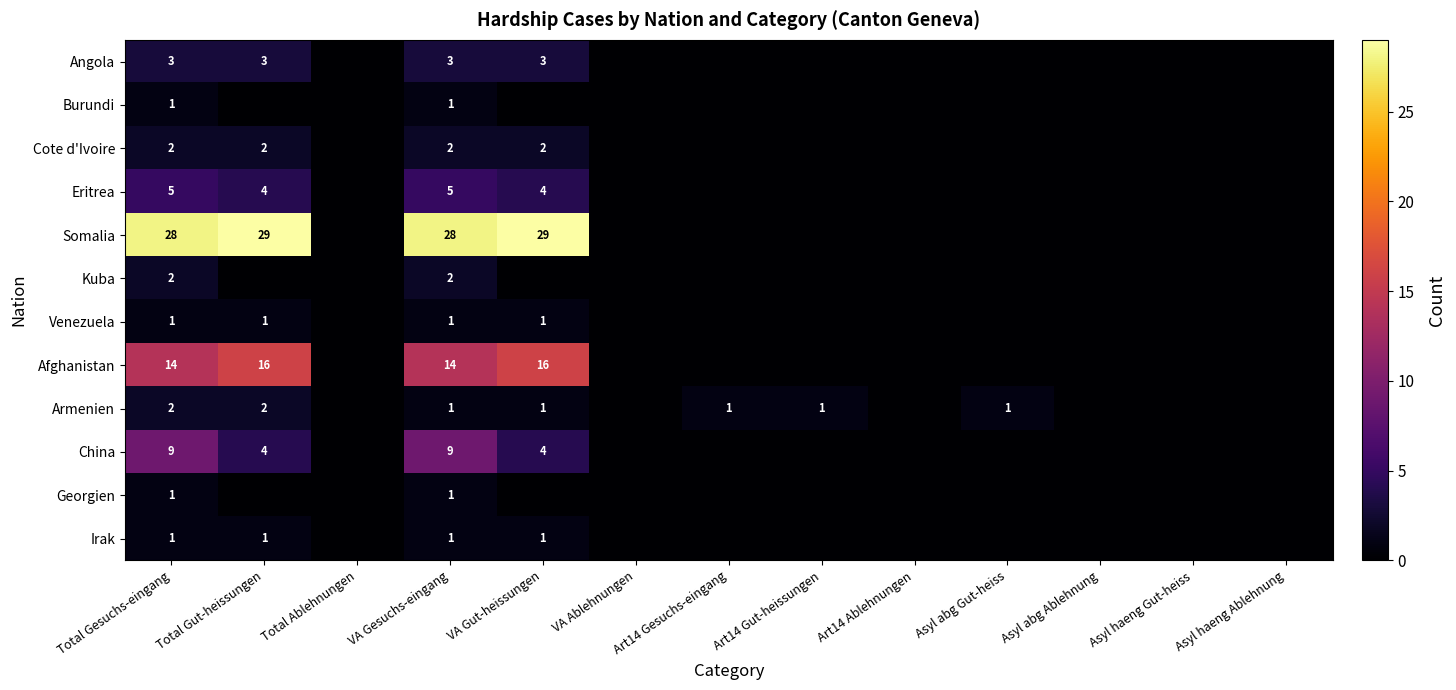

The Eritrea series shows 4 at VA Gut-heissungen. True or false?

True